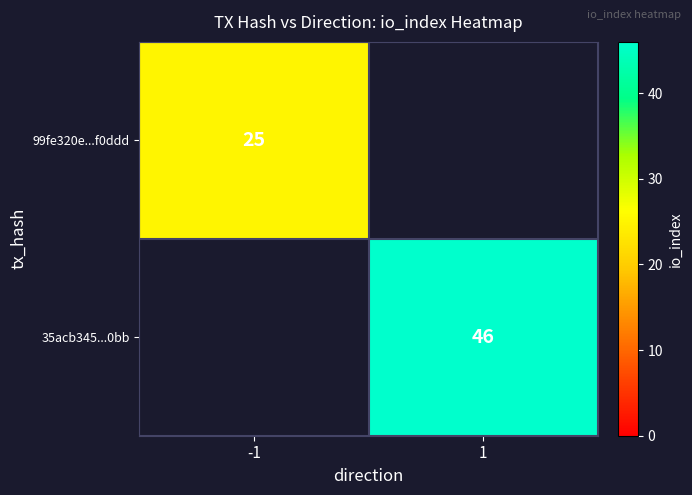

The value of 35acb345...0bb at 1 is 18. True or false?

False